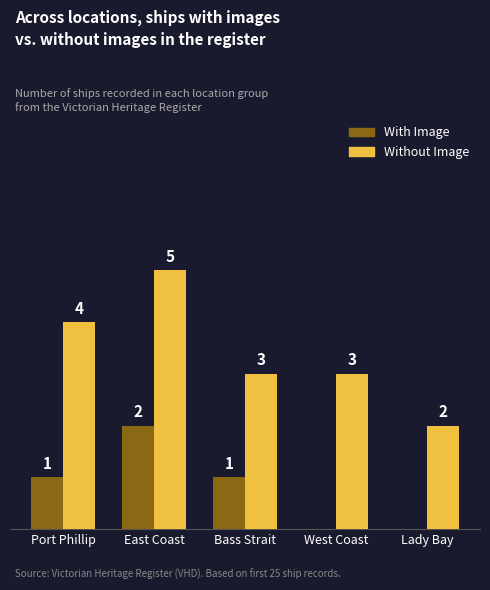

At which category does the chart reach its peak across all series?

East Coast